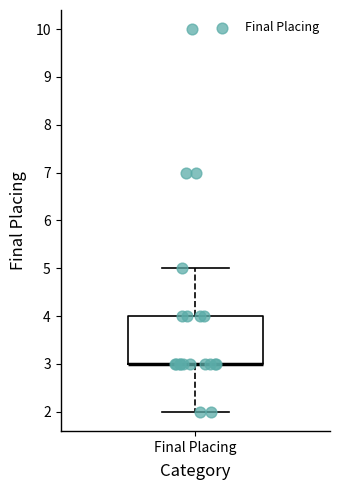

Read this box plot against the y-axis: the position of the median line, the range covered by the box, and the ends of both whiskers. The values are not printed on the chart, so give them approximately, as read against the axis.

median 3 (drawn on the box's lower edge), box 3 to 4, whiskers 2 to 5